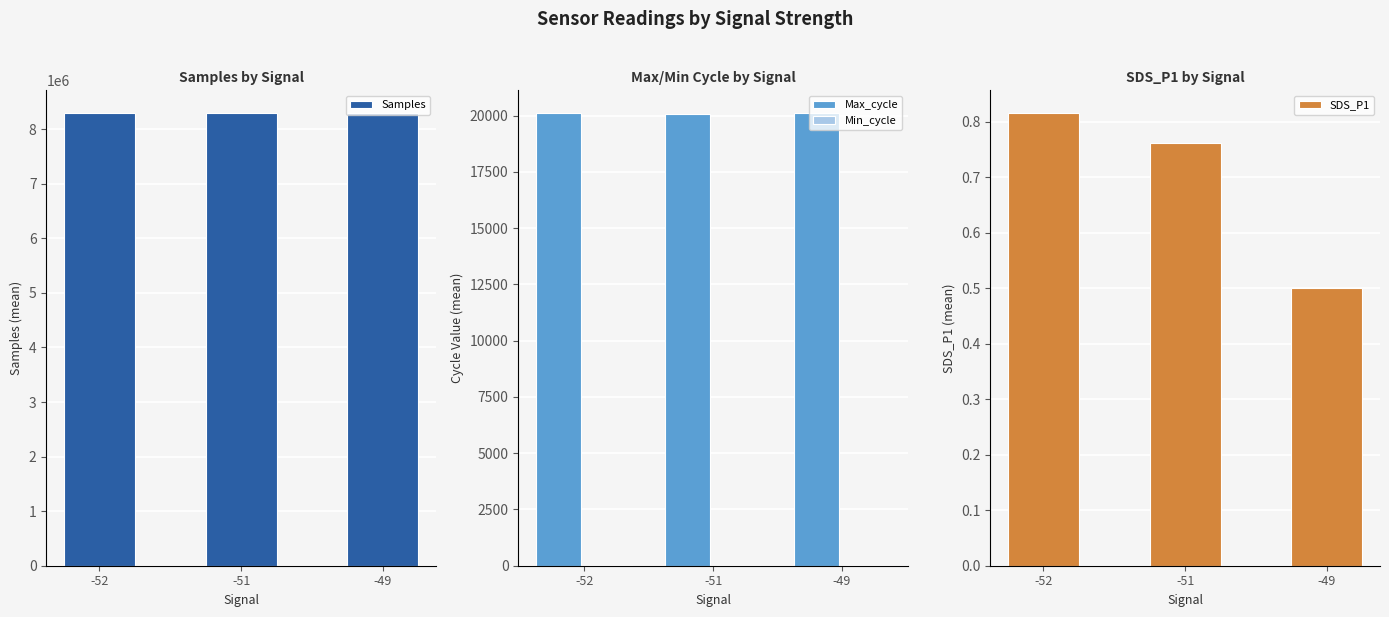

What is the difference between the highest and lowest values at -52?

8298170.6